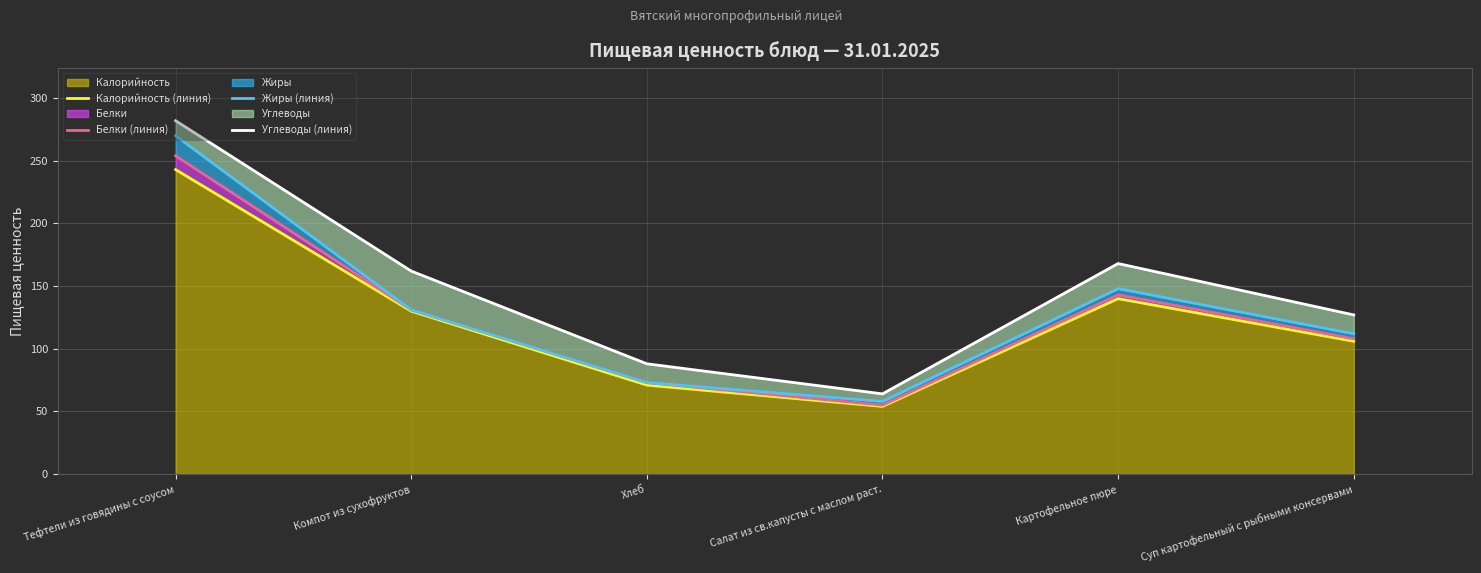

The Белки (линия) series shows 72 at Компот из сухофруктов. True or false?

False